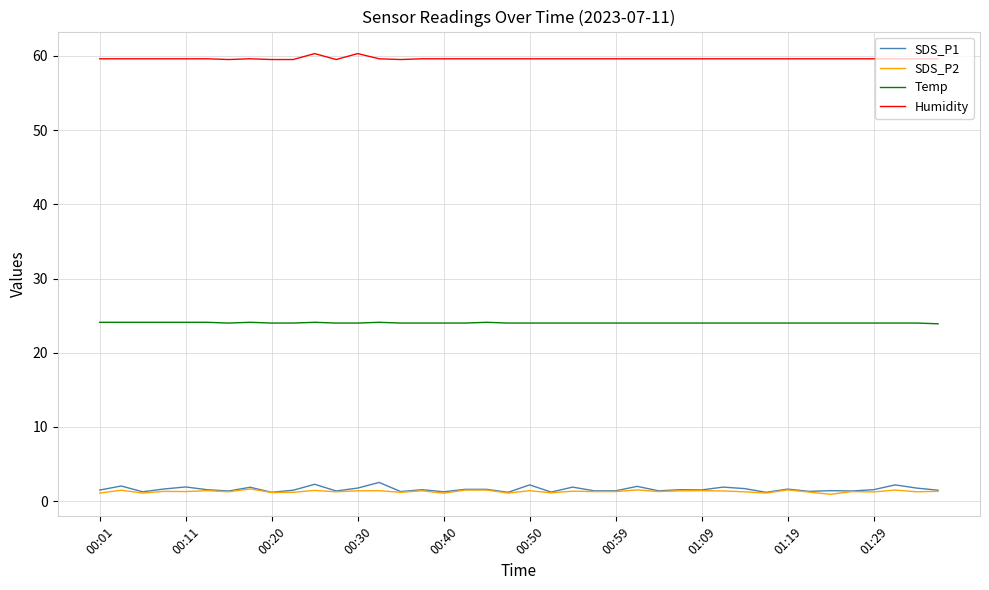

What is the maximum value shown in the chart?

60.3